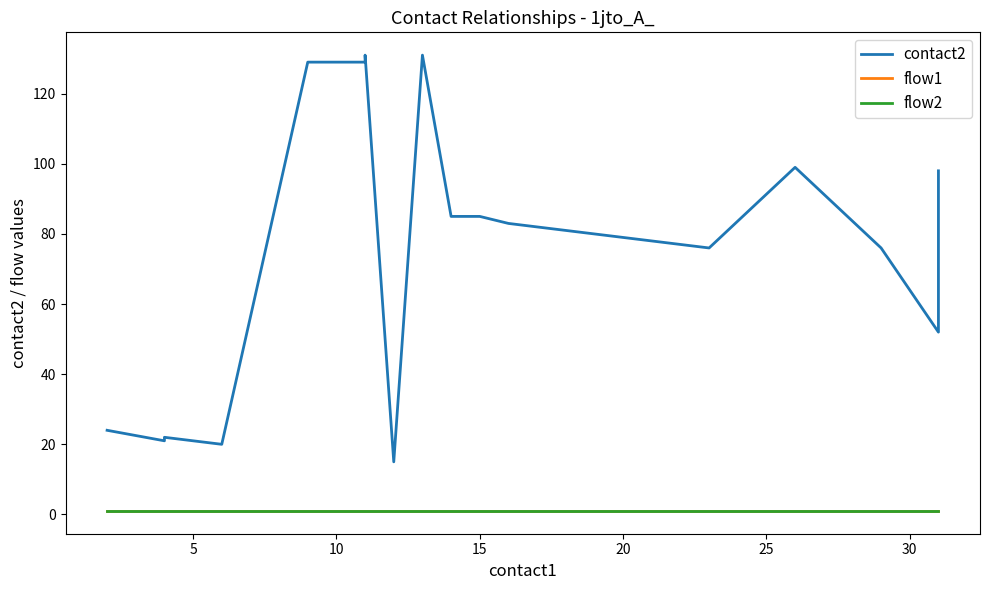

Reading left to right, transcribe all the data shown in this chart.

contact2: 24	21	22	20	129	129	131	15	131	85	85	83	82	80	78	76	99	76	52	98
flow1: 1	1	1	1	1	1	1	1	1	1	1	1	1	1	1	1	1	1	1	1
flow2: 1	1	1	1	1	1	1	1	1	1	1	1	1	1	1	1	1	1	1	1